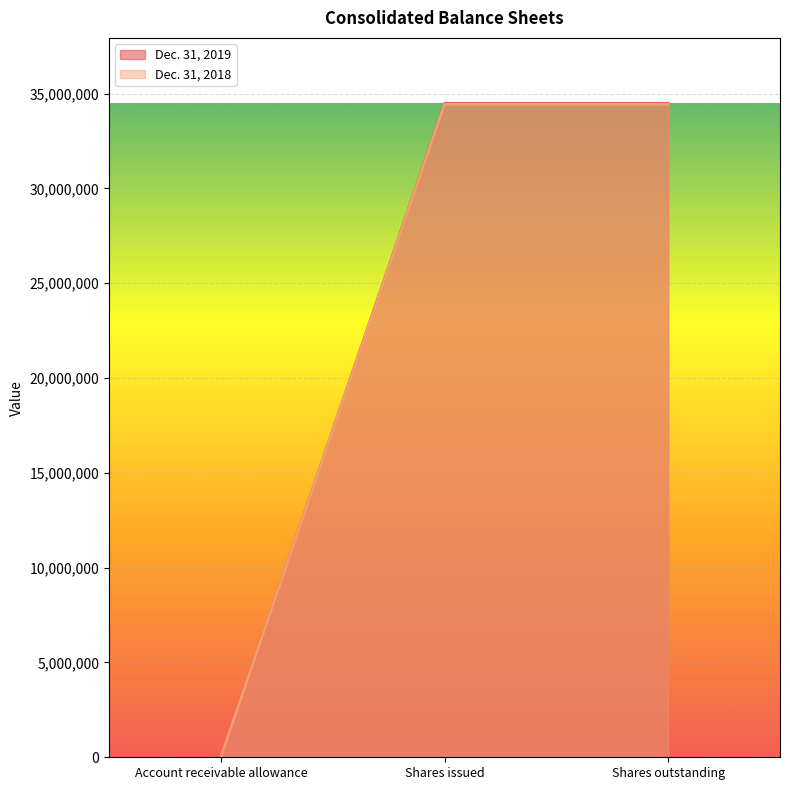

Rank the series by their maximum value, from highest to lowest.

Dec. 31, 2019, Dec. 31, 2018